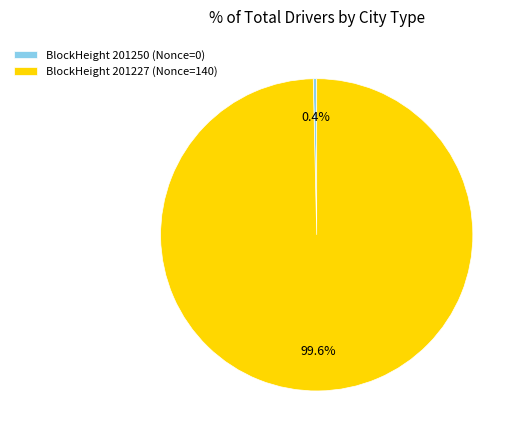

How many segments does this pie chart have?

2